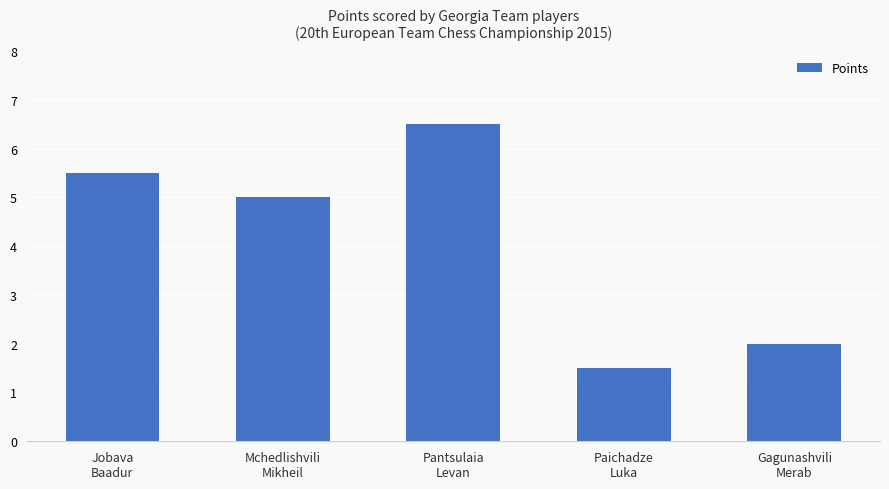

What is the label of the 4th bar from the left?

Paichadze
Luka